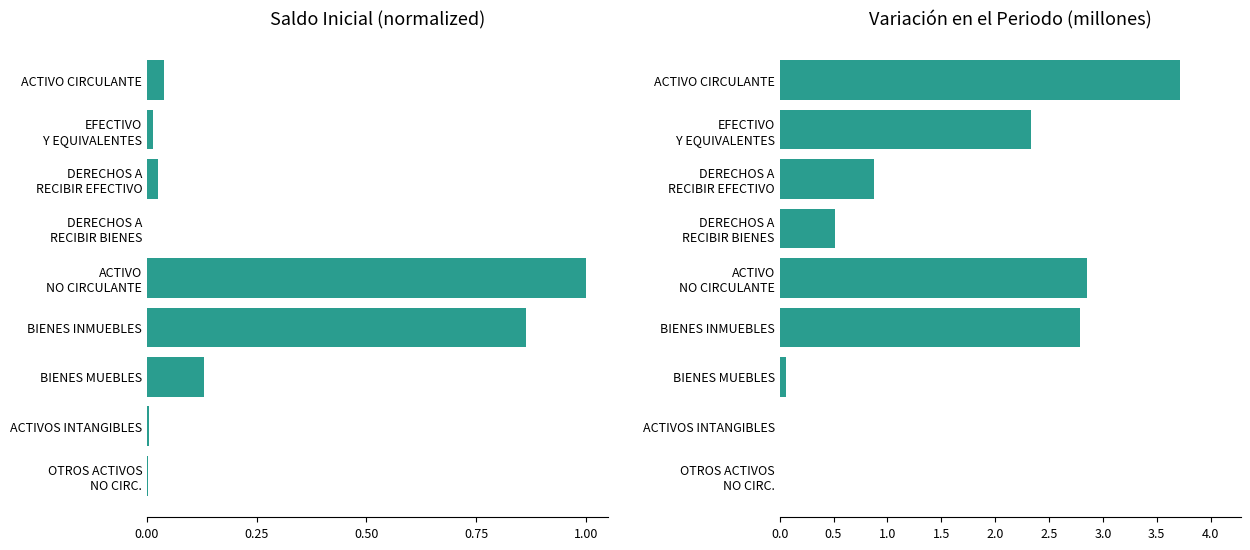

List the series in order of their peak value, highest first.

Variación en el Periodo (M), Saldo Inicial (normalized)